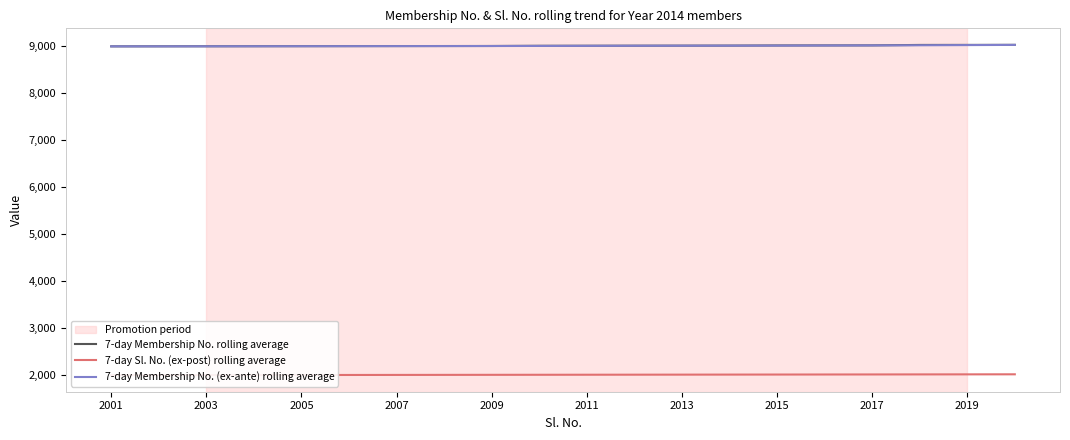

How many lines are shown in the chart?

3